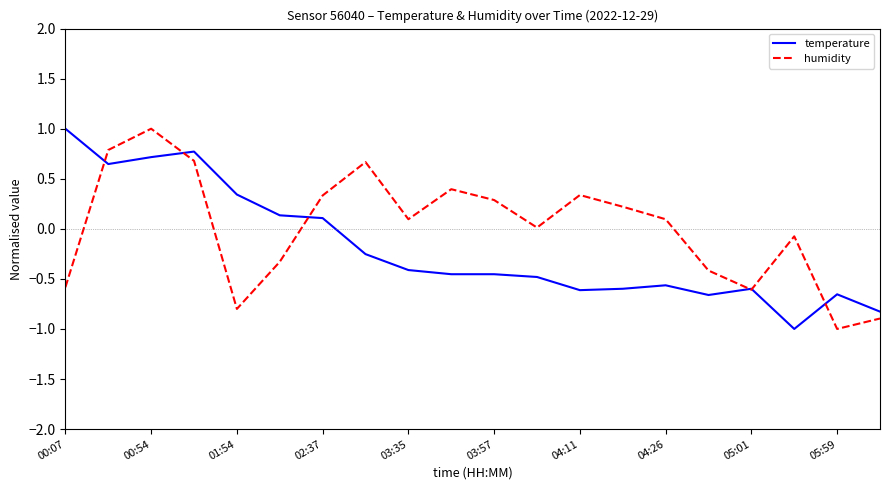

Which series has the largest total across all categories?

humidity